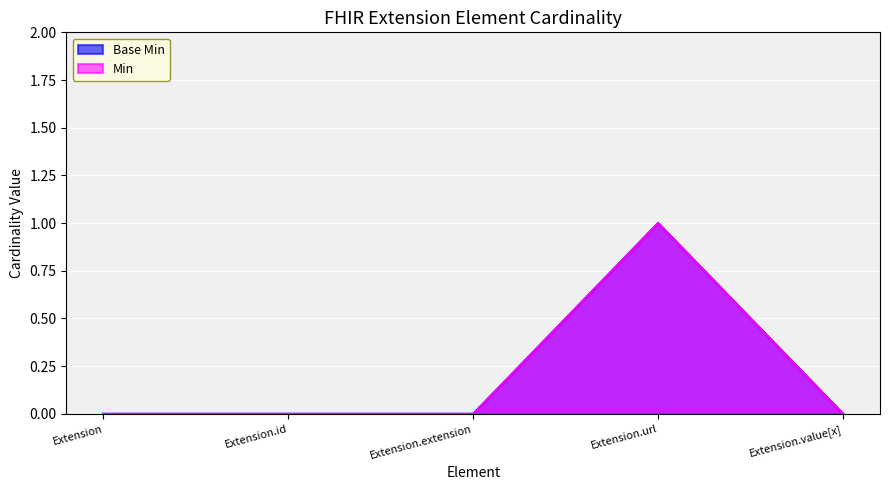

True or false: Base Min and Min intersect in this chart.

False